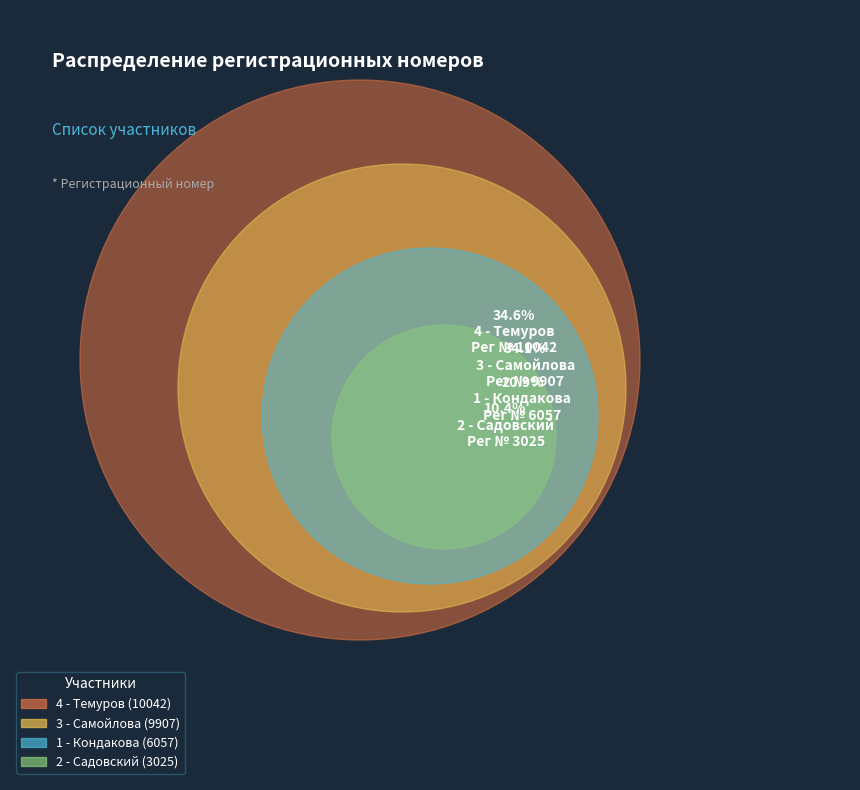

Which category has the smallest portion of the pie?

2 - Садовский